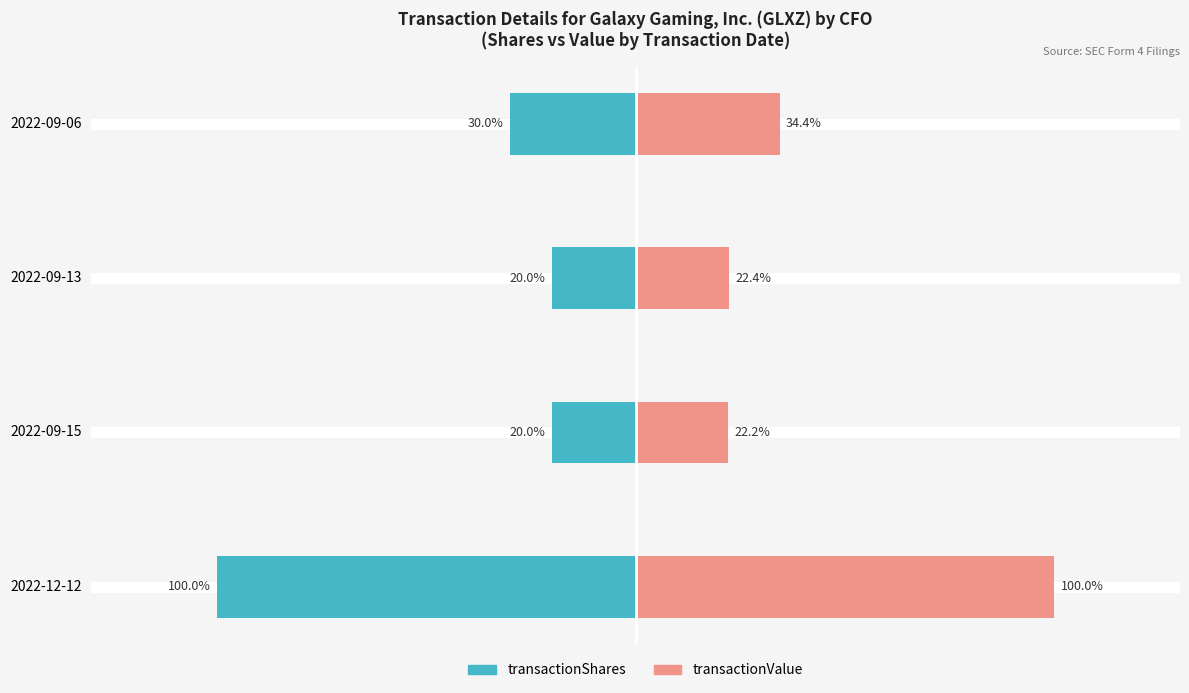

How many bars are there in each group?

2